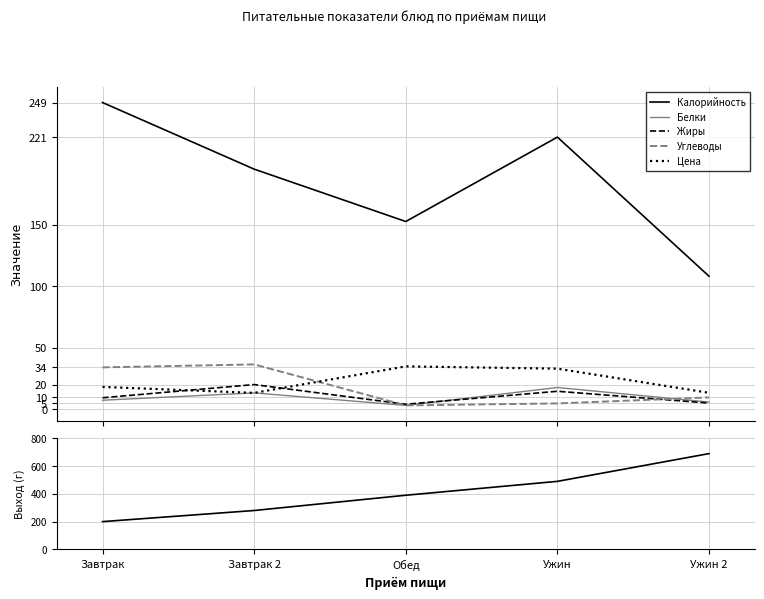

What is the smallest value displayed?

3.1